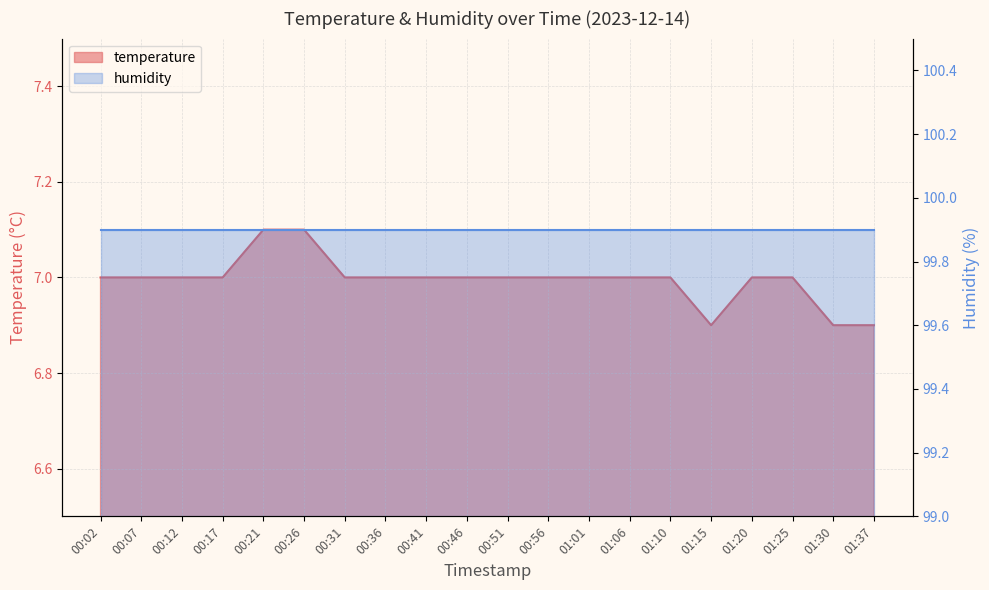

How many categories are shown in the chart?

20